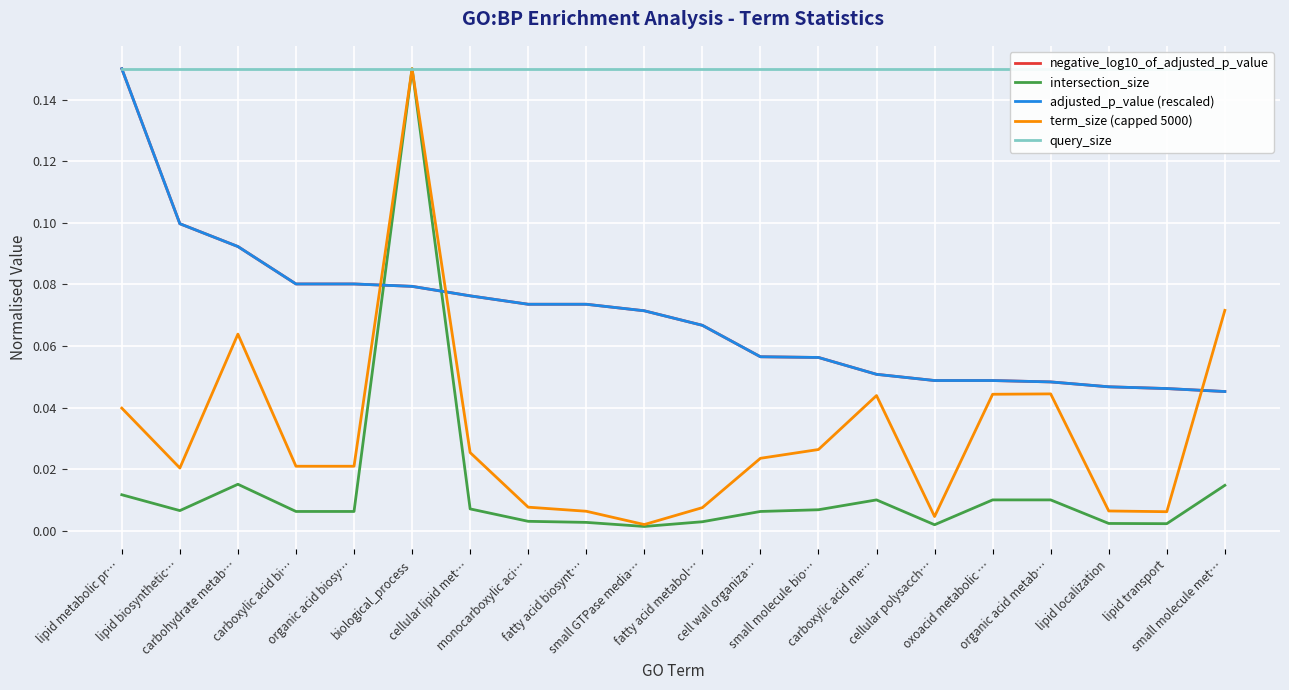

The adjusted_p_value (rescaled) series shows 0.1 at small molecule bio…. True or false?

False